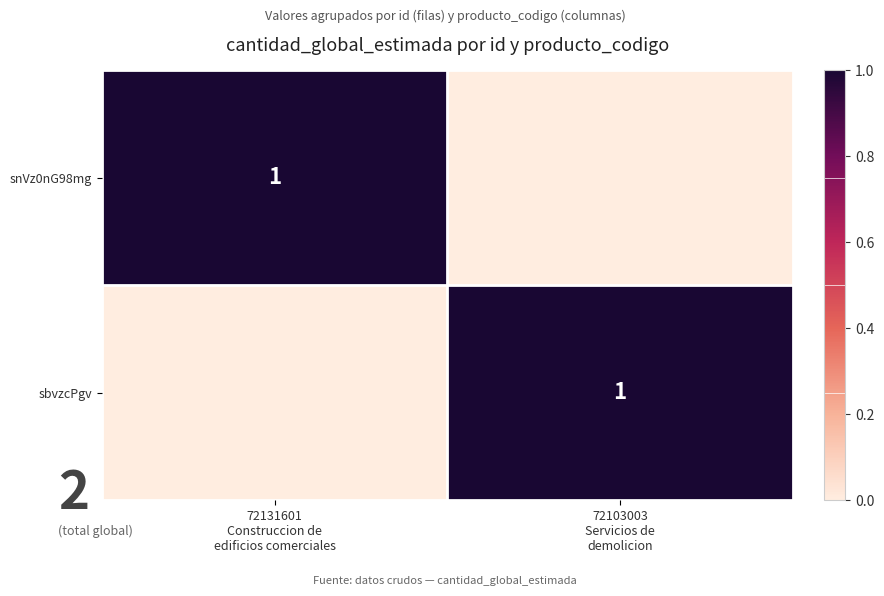

Which series has the widest spread of values?

snVz0nG98mg